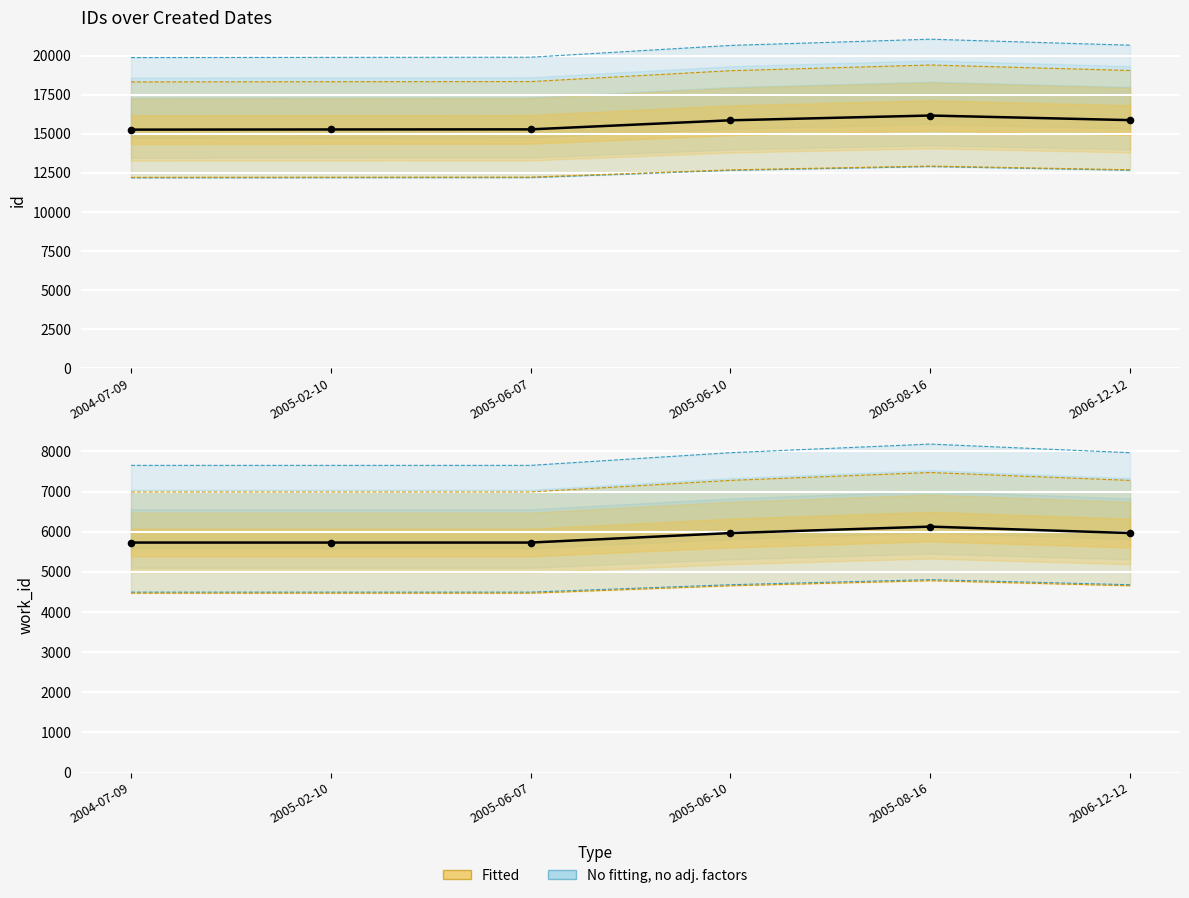

What is the change in value from 2005-02-10 to 2005-08-16?

+397